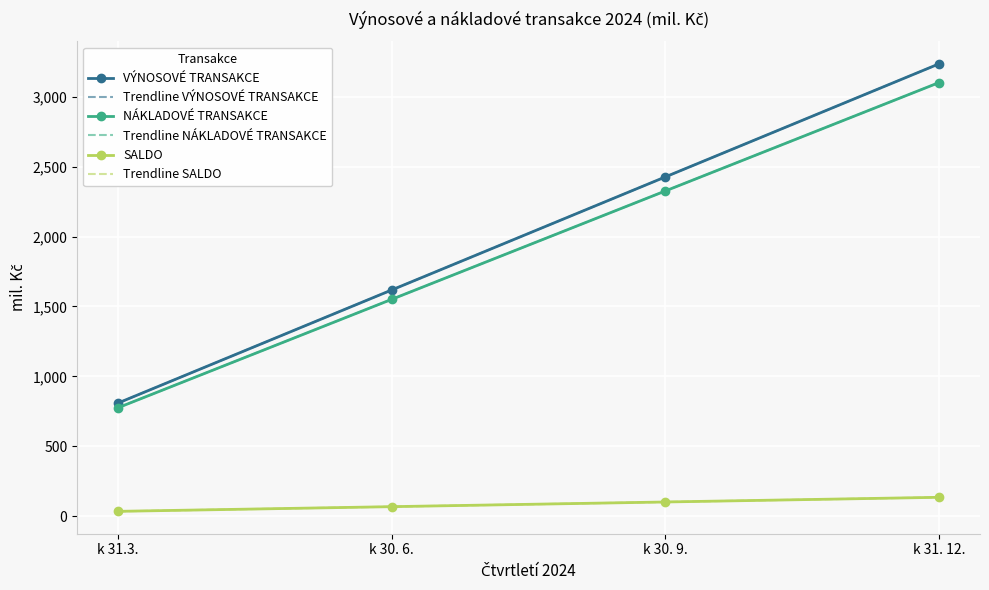

How many values in the NÁKLADOVÉ TRANSAKCE series exceed 2326?

2